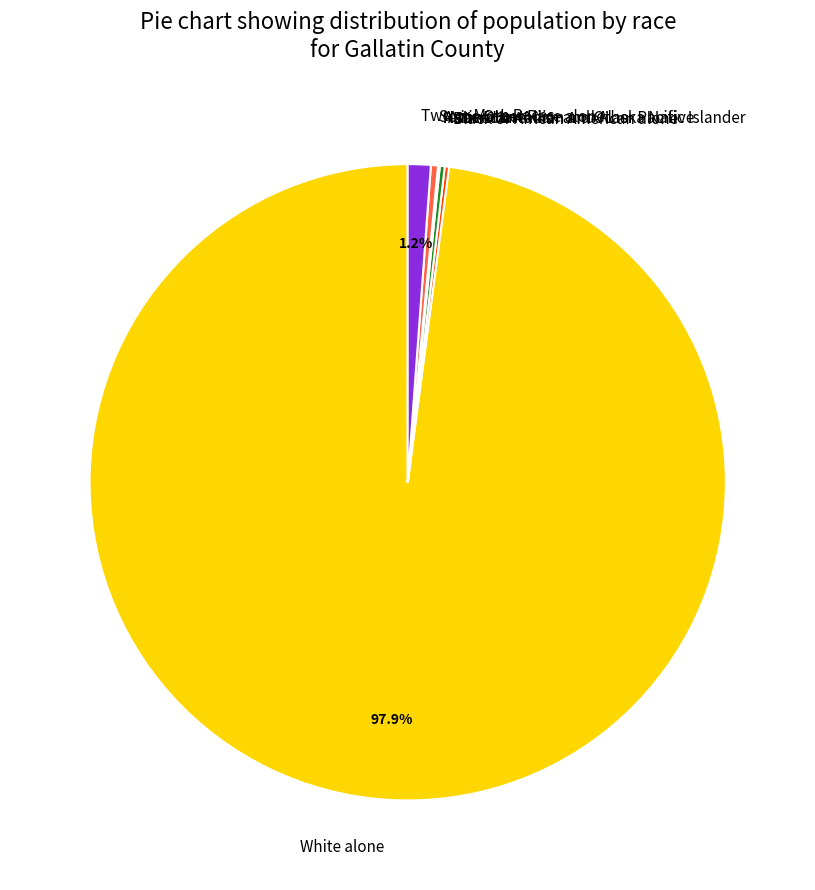

Which has a higher value, White alone or Some Other Race alone?

White alone